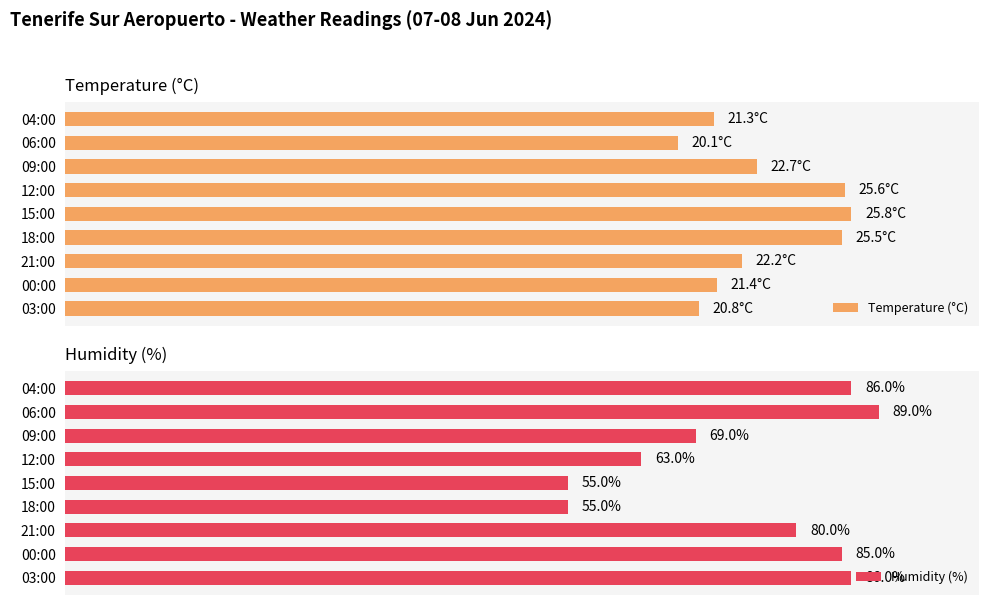

How many distinct data groups are displayed?

2